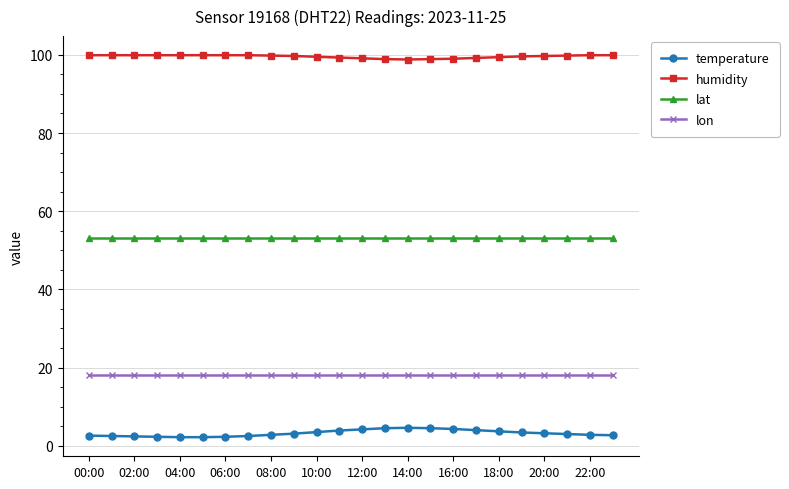

True or false: lon and humidity cross at least once.

False